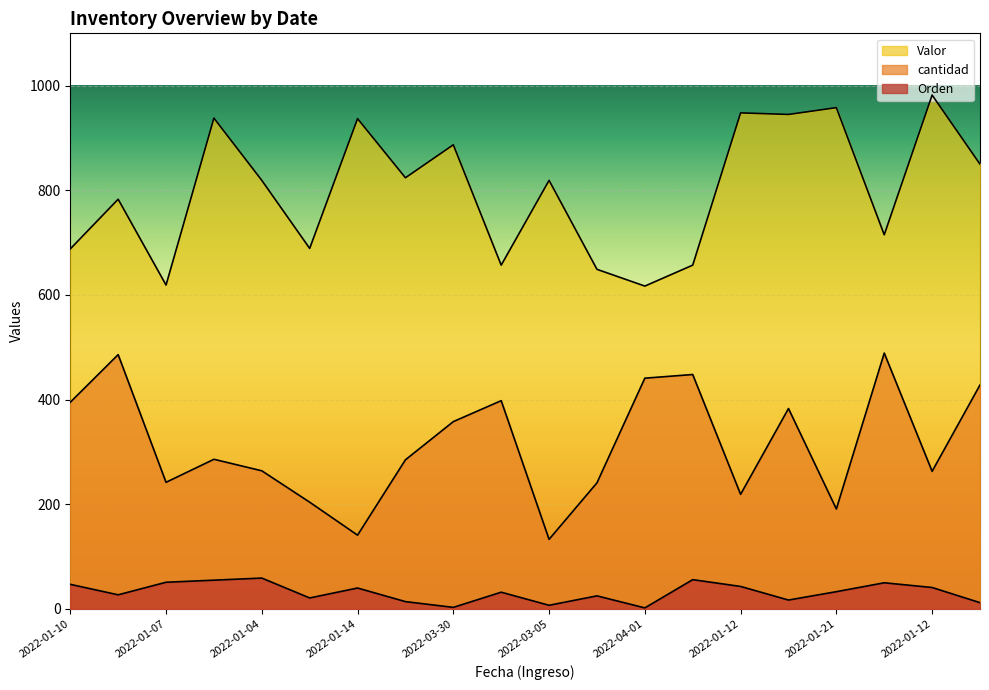

What is the maximum value for Valor?

982